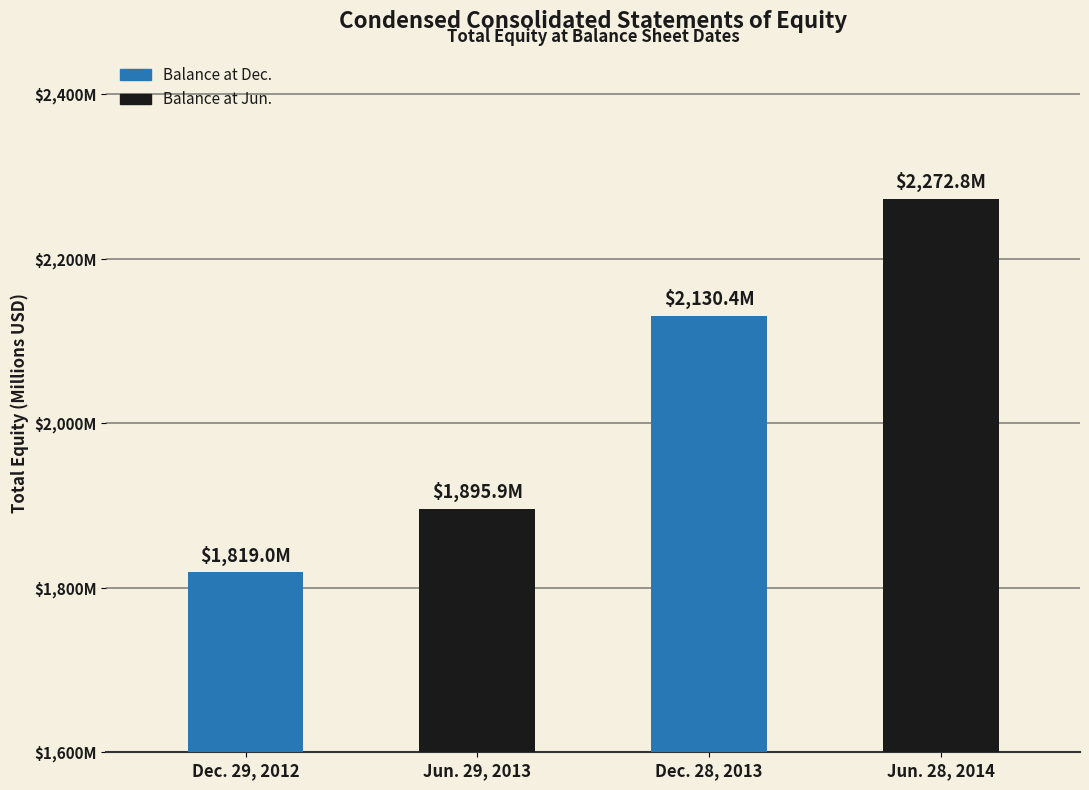

What is the change in value from Jun. 29, 2013 to Dec. 28, 2013?

+234.5